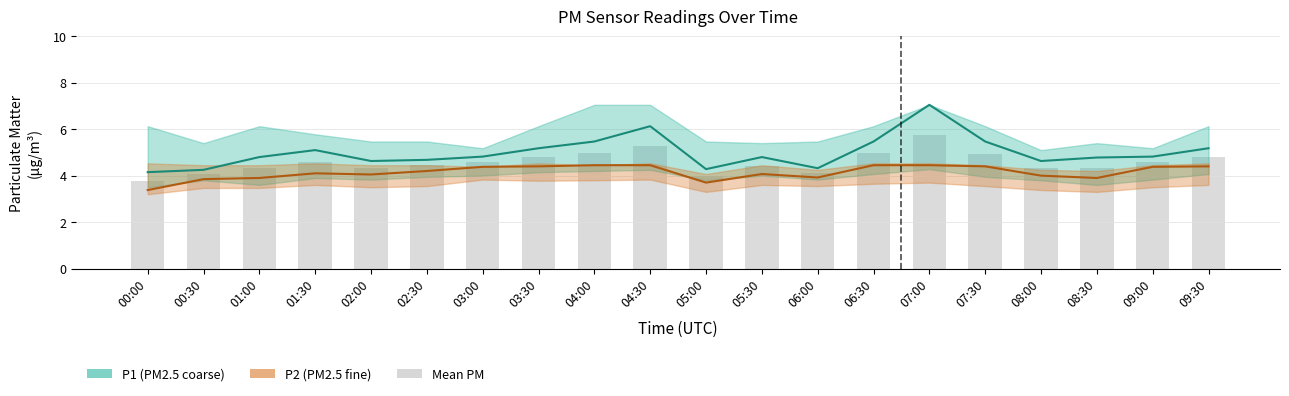

The value at 05:00 is 6.0. True or false?

False